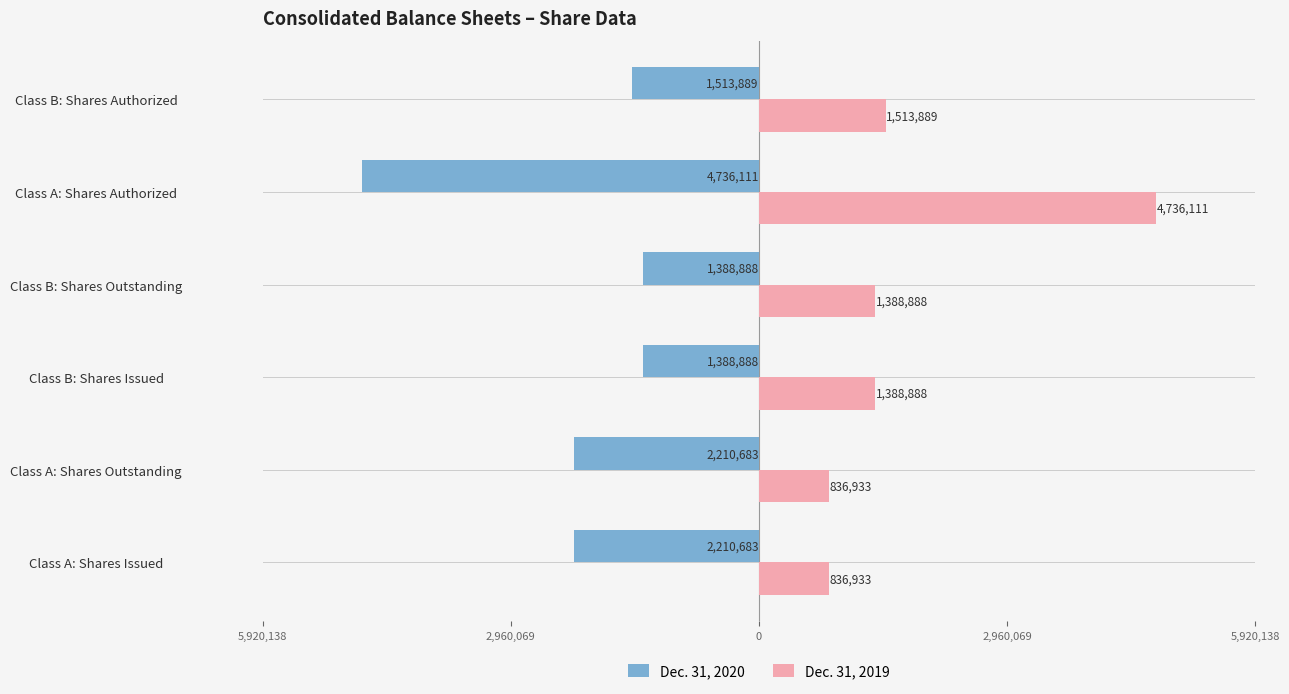

What are all the series names shown in the legend?

Dec. 31, 2020, Dec. 31, 2019